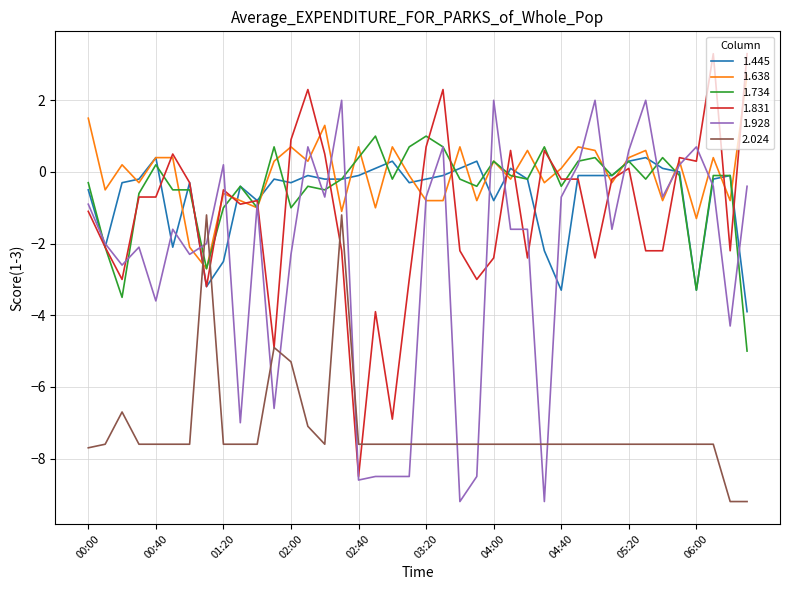

Does the chart display data point markers on the line(s)?

No